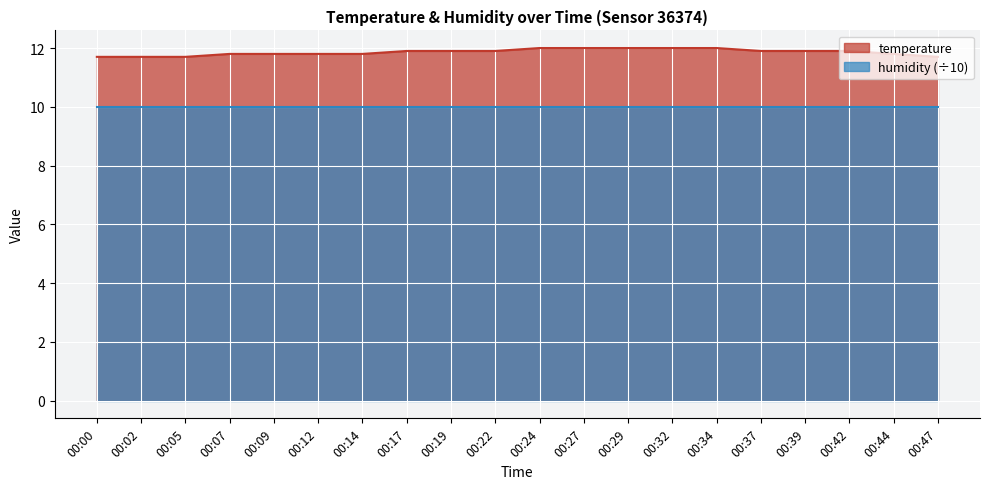

Reading left to right, list all the values displayed in this chart.

00:00=11.7	00:02=11.7	00:05=11.7	00:07=11.8	00:09=11.8	00:12=11.8	00:14=11.8	00:17=11.9	00:19=11.9	00:22=11.9	00:24=12.0	00:27=12.0	00:29=12.0	00:32=12.0	00:34=12.0	00:37=11.9	00:39=11.9	00:42=11.9	00:44=11.8	00:47=11.7